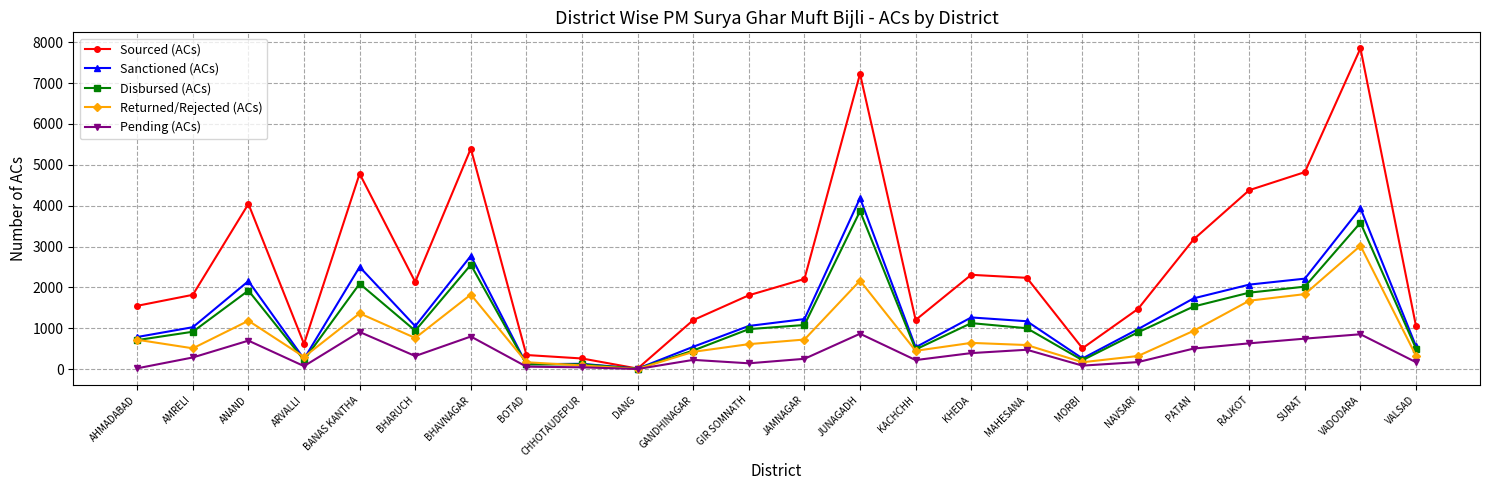

At which category is the sum across all series the highest?

VADODARA